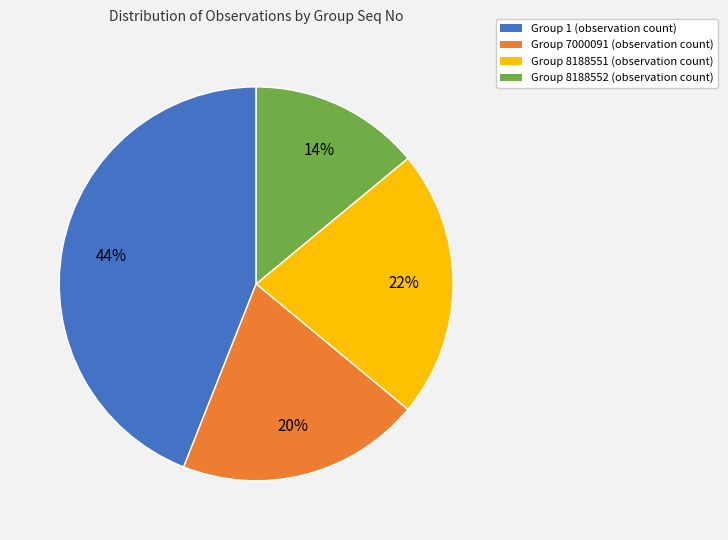

How many segments does this pie chart have?

4